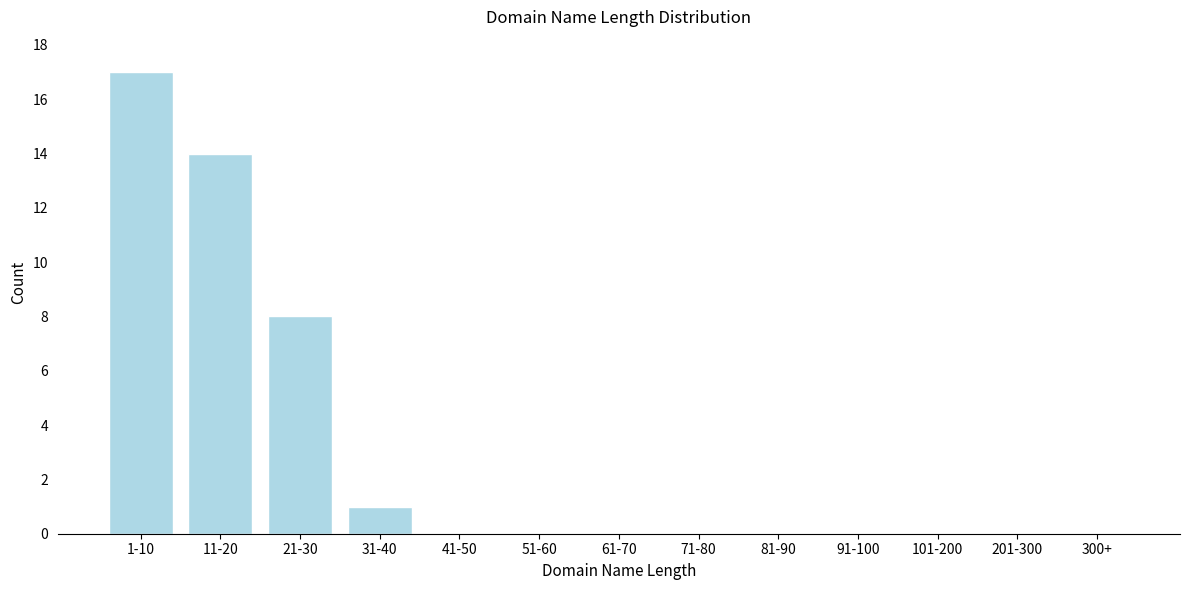

Reading right to left, what are all the values shown in this chart?

300+=0	201-300=0	101-200=0	91-100=0	81-90=0	71-80=0	61-70=0	51-60=0	41-50=0	31-40=1	21-30=8	11-20=14	1-10=17